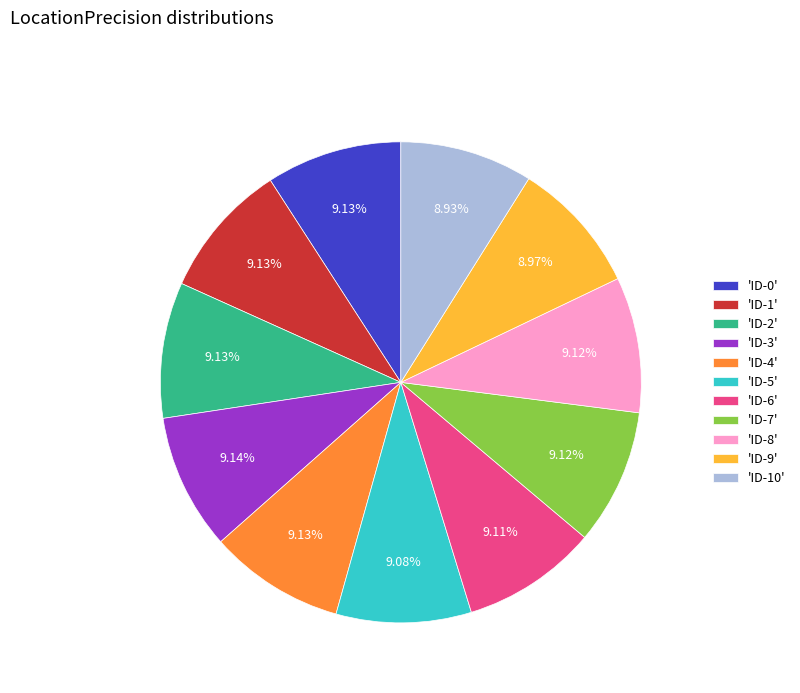

Combined, do 'ID-5' and 'ID-1' account for over 50%?

No